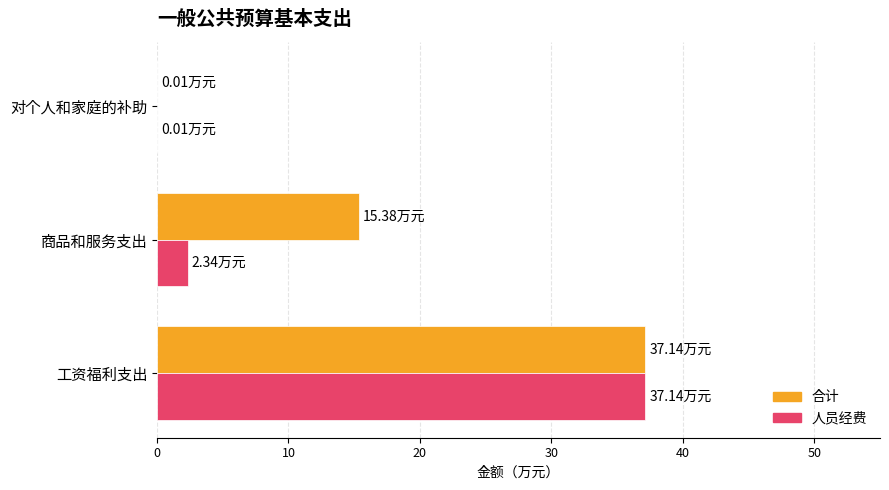

What are all the series names shown in the legend?

合计, 人员经费